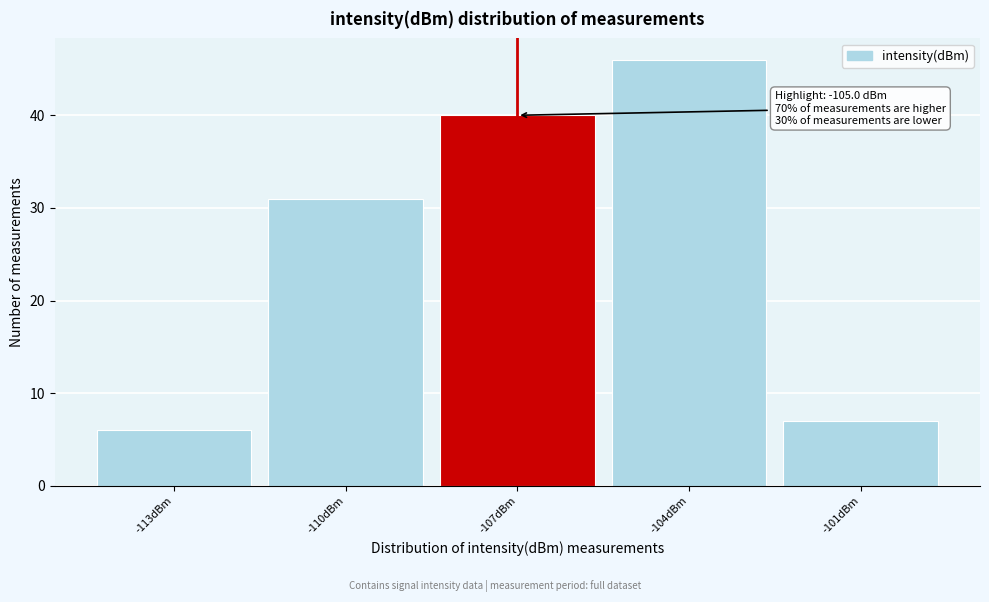

Reading left to right, list all the values displayed in this chart.

6	31	40	46	7